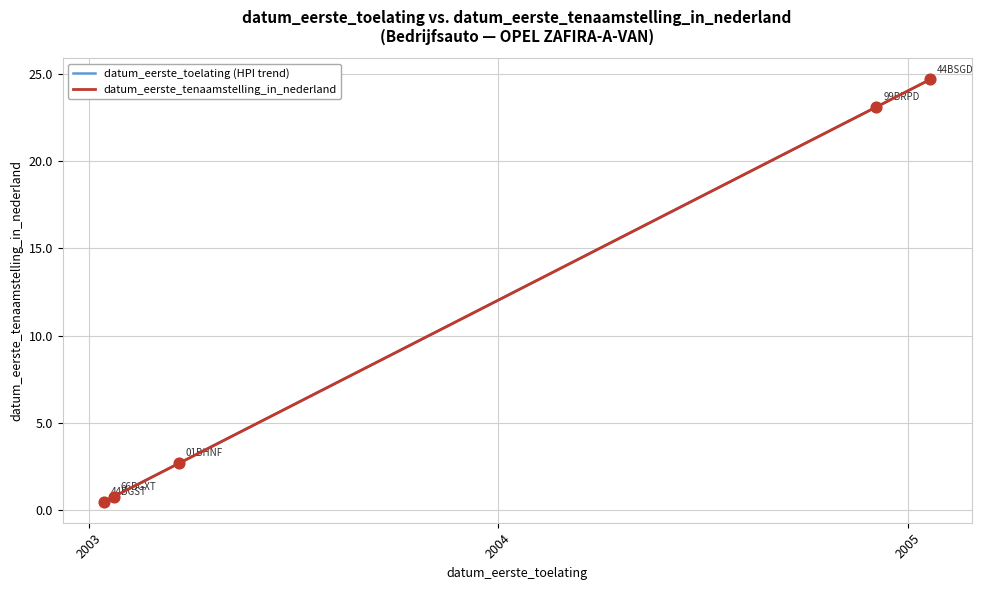

Does the chart have visible grid lines?

Yes